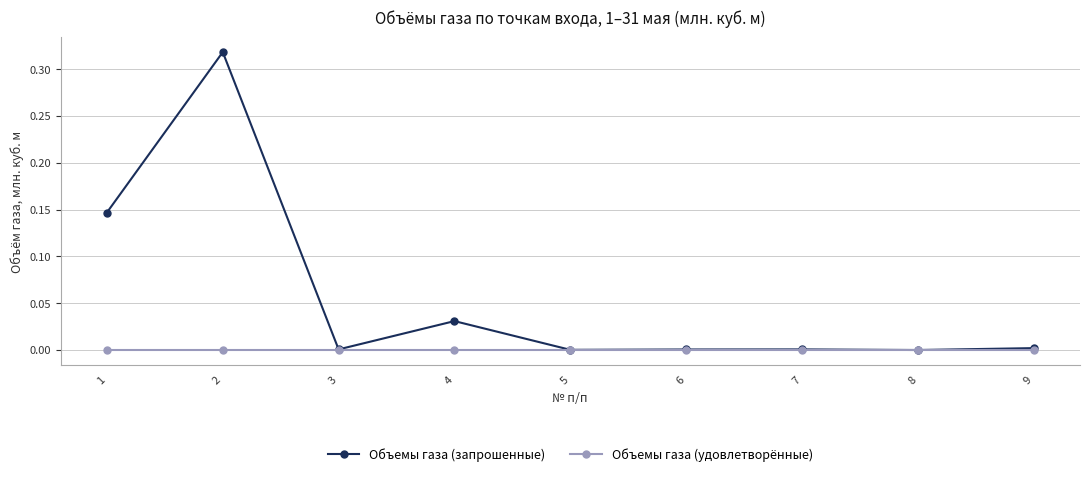

Which series has the largest range (max minus min)?

Объемы газа (запрошенные)